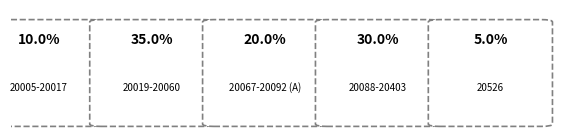

True or false: 20068 accounts for 1% of the total.

False